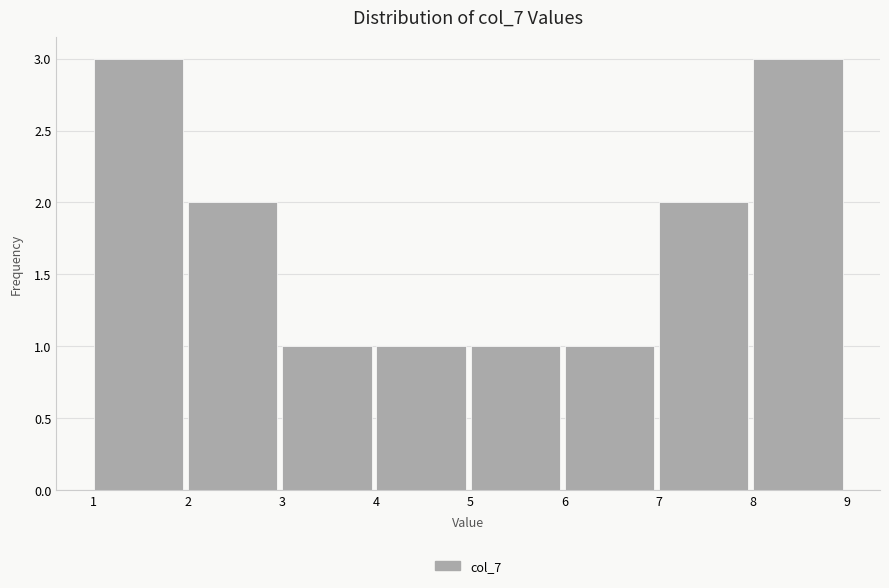

How tall is the bar that spans 2 to 3 on the x-axis? The values are not printed on the chart, so give them approximately, as read against the axis.

2